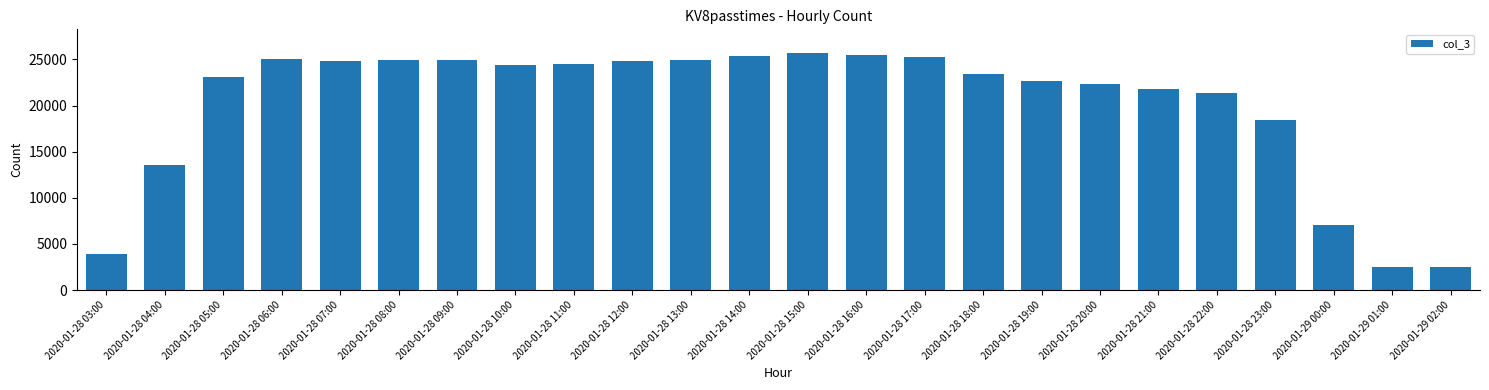

What is the smallest value displayed?

2454